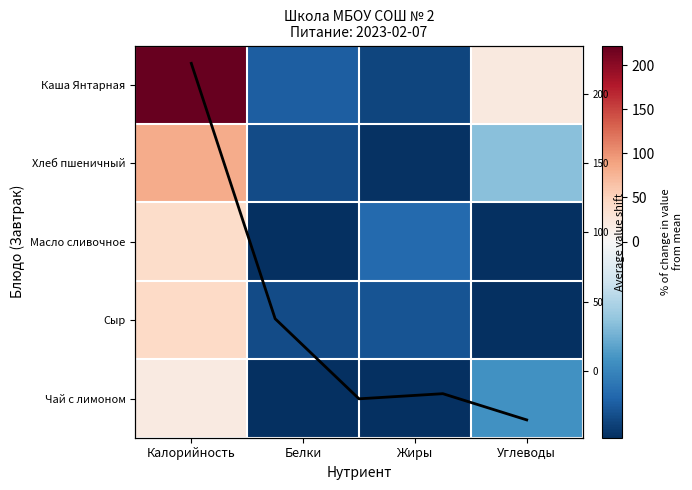

The value at Калорийность is 395.4. True or false?

False